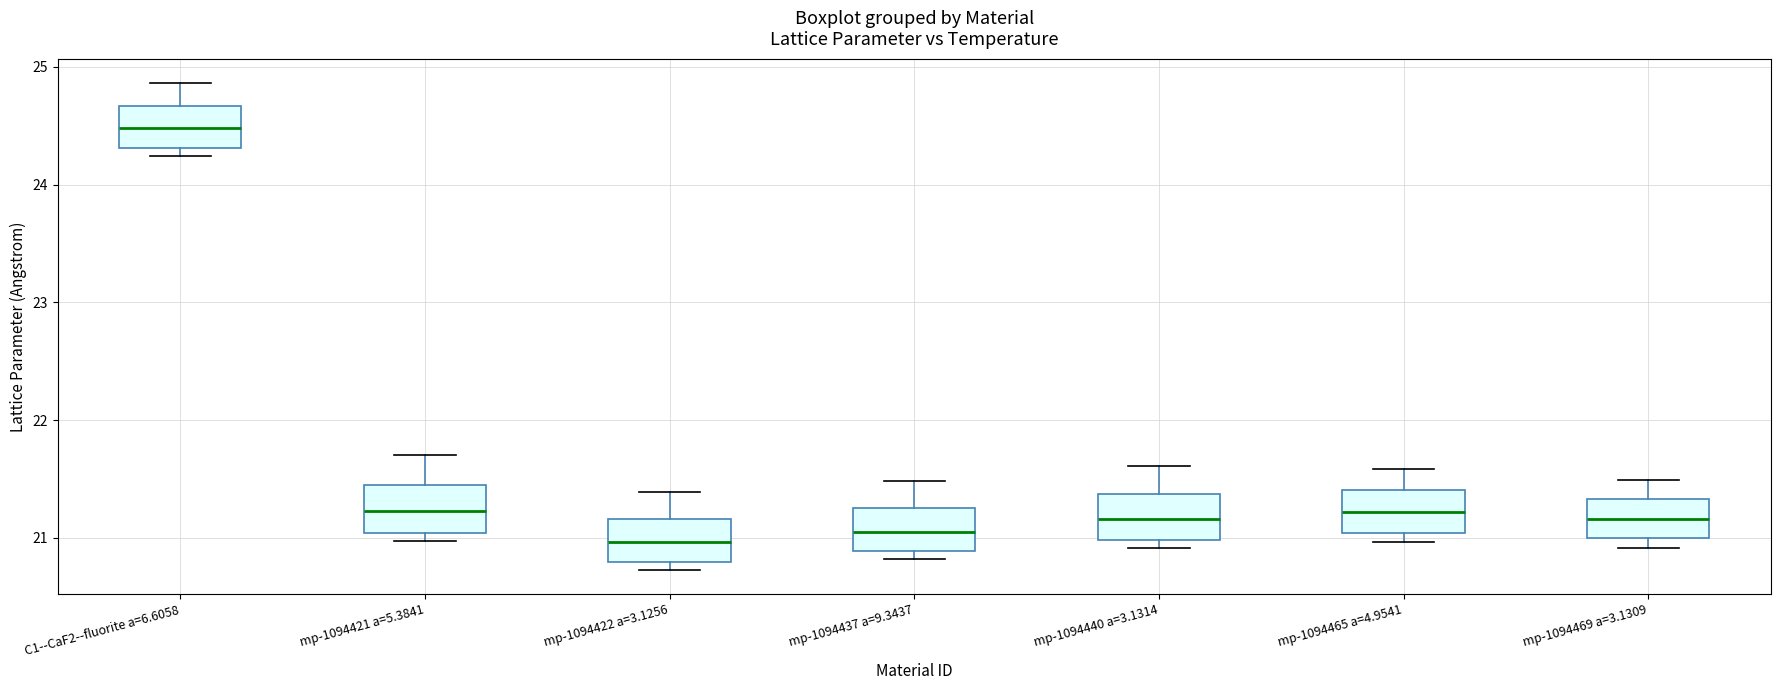

Which box's median line is the highest?

C1--CaF2--fluorite a=6.6058